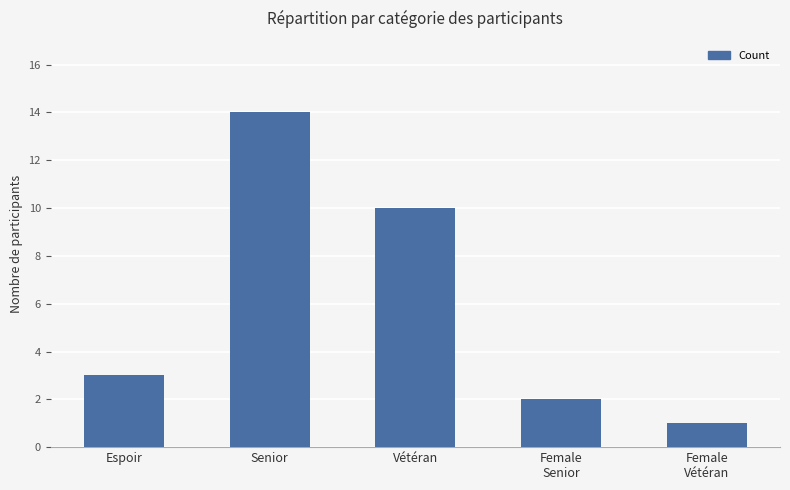

What is the sum of the values at Vétéran and Female
Senior?

12